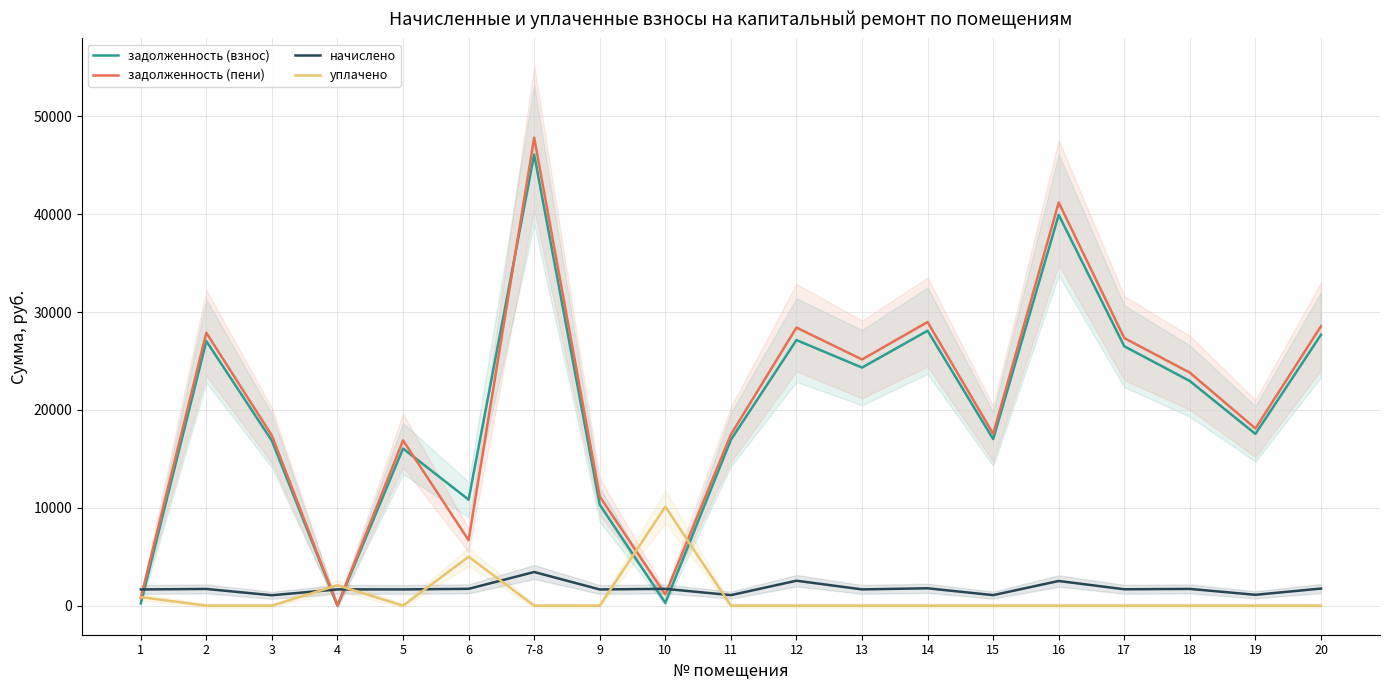

Is the value of задолженность (взнос) at 9 greater than the value of задолженность (пени) at 9?

No